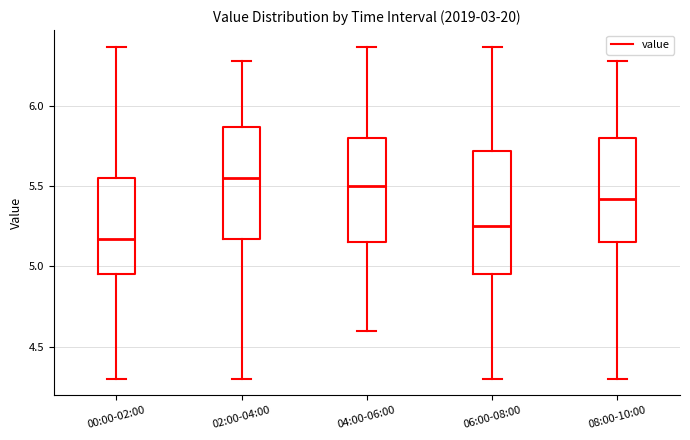

Where is the lower edge of the box for 02:00-04:00 on the y-axis? The values are not printed on the chart, so give them approximately, as read against the axis.

5.15